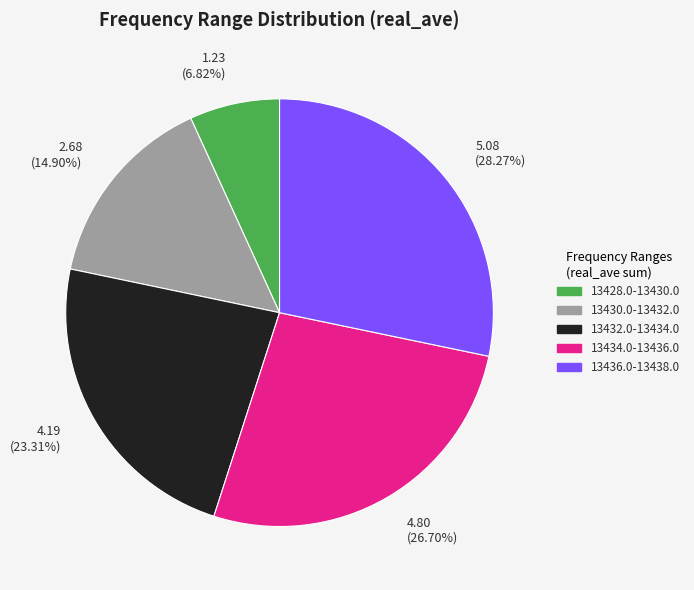

To the nearest percent, what is the difference between the largest and smallest slice percentages?

21%